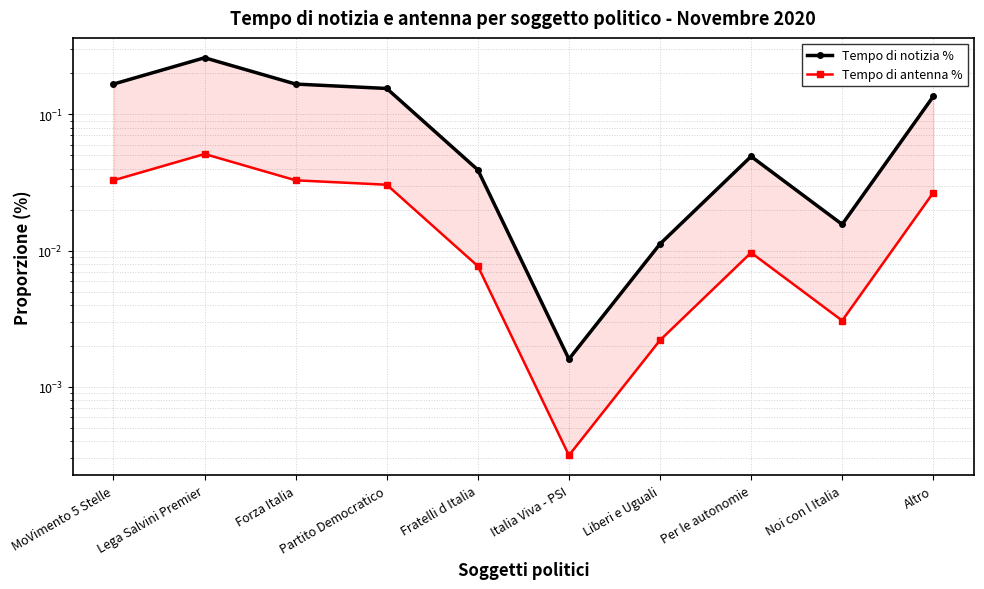

True or false: Tempo di notizia % and Tempo di antenna % intersect in this chart.

False